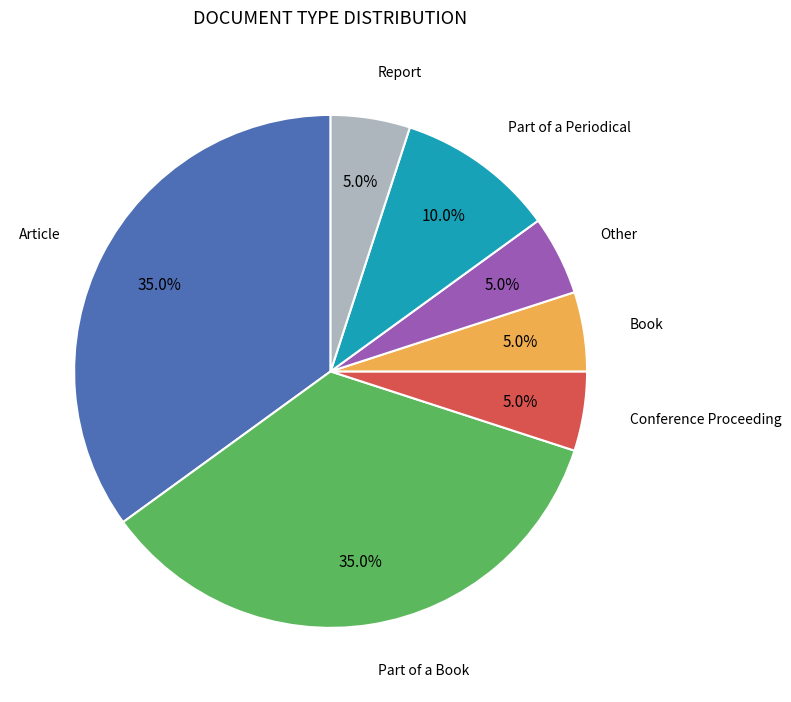

Is there a majority slice in this chart?

No